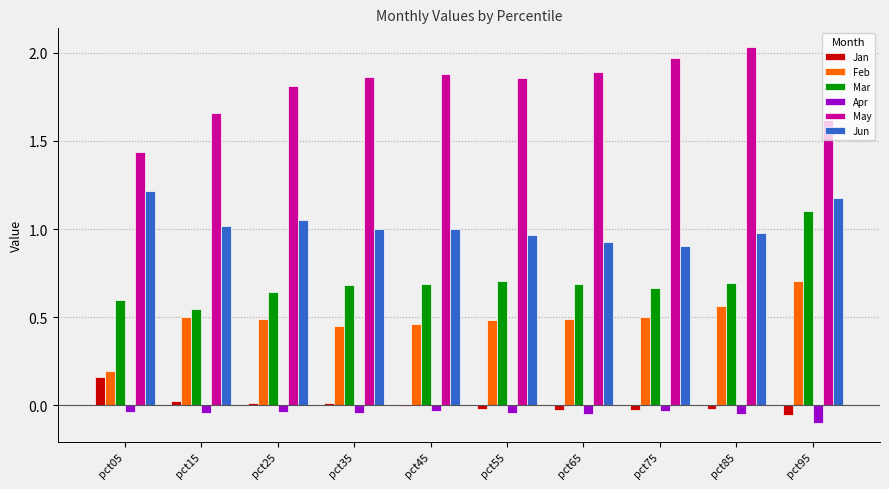

What is the total value across all series at pct75?

4.0